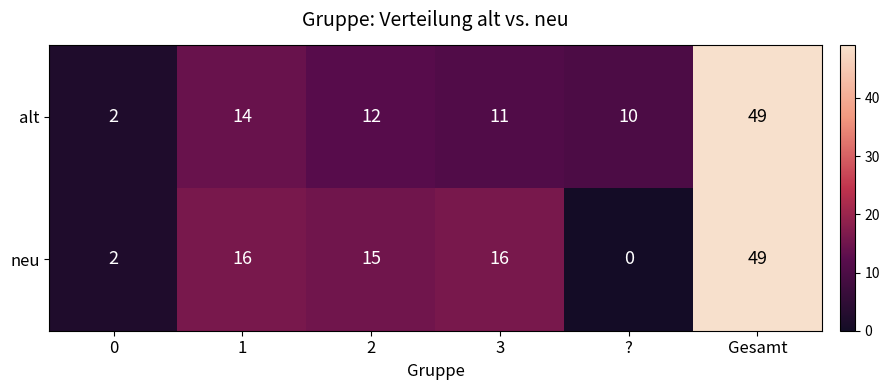

True or false: alt has a value of 11 at 3.

True